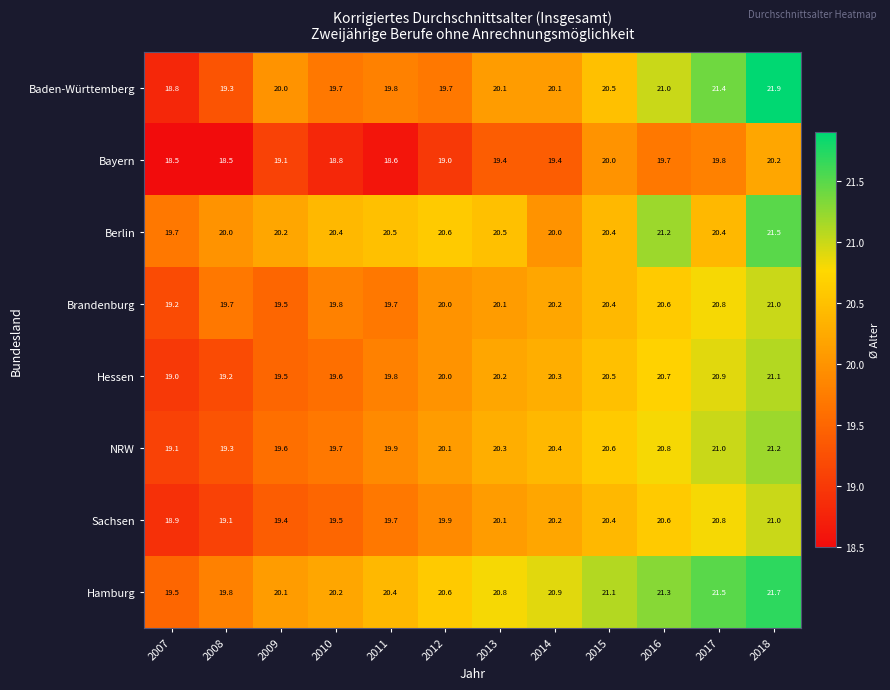

What is the total value across all series at 2016?

165.9